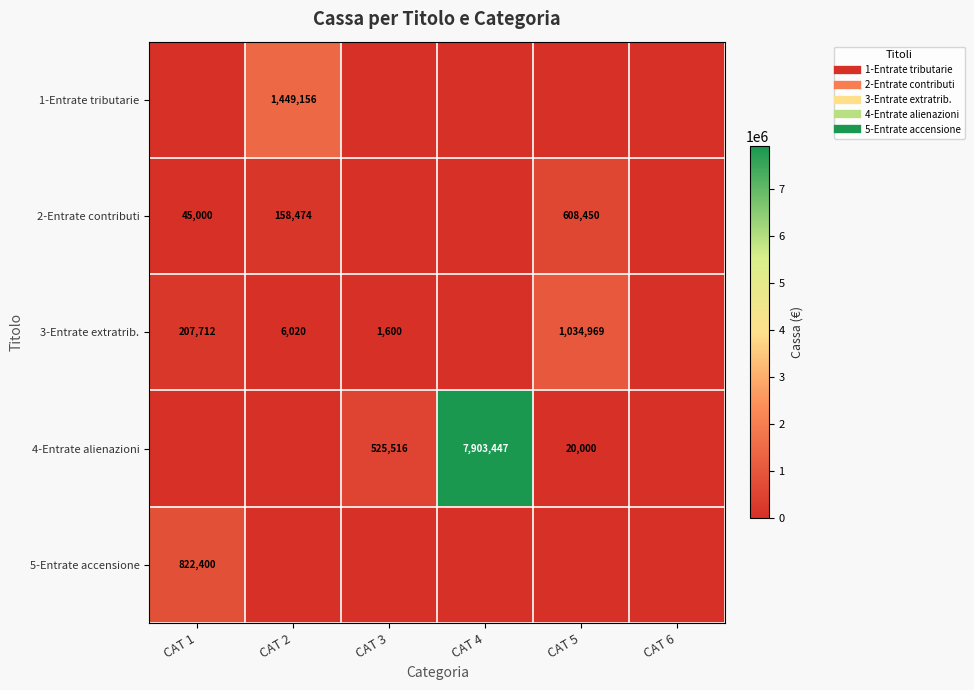

True or false: 3-Entrate extratrib. has a value of 1034968.7 at CAT 5.

True